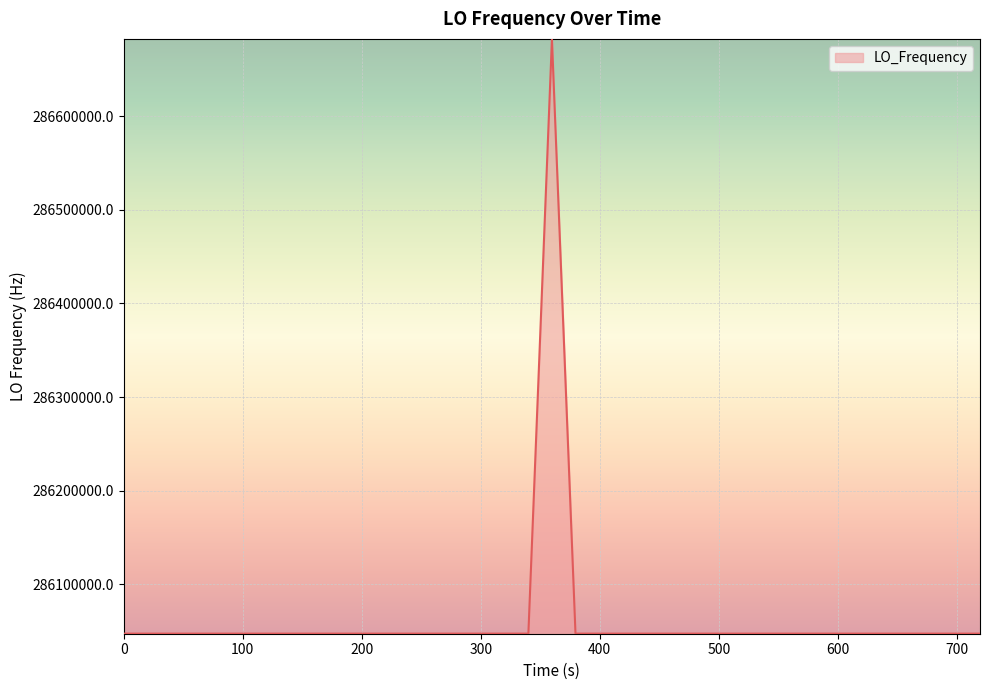

What is the difference between the maximum and minimum values?

635708.1